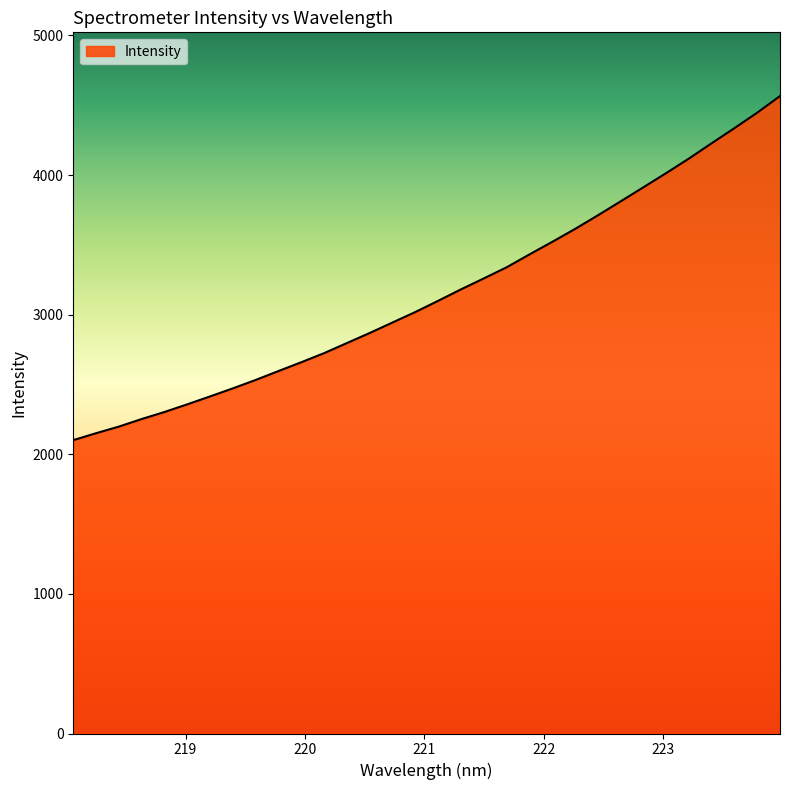

What is the greatest value displayed?

4565.4